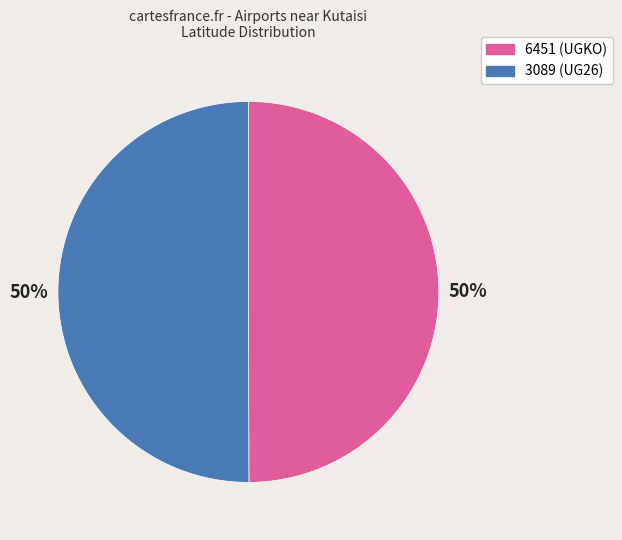

To the nearest percent, what portion does 3089 represent?

50%